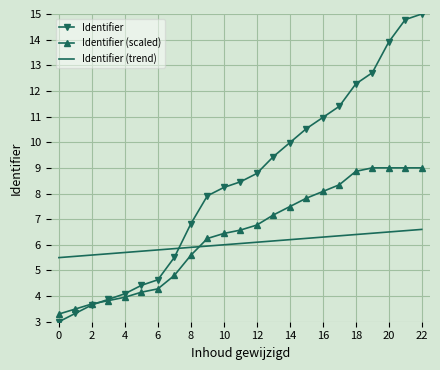

Rank the series by their maximum value, from highest to lowest.

Identifier, Identifier (scaled), Identifier (trend)